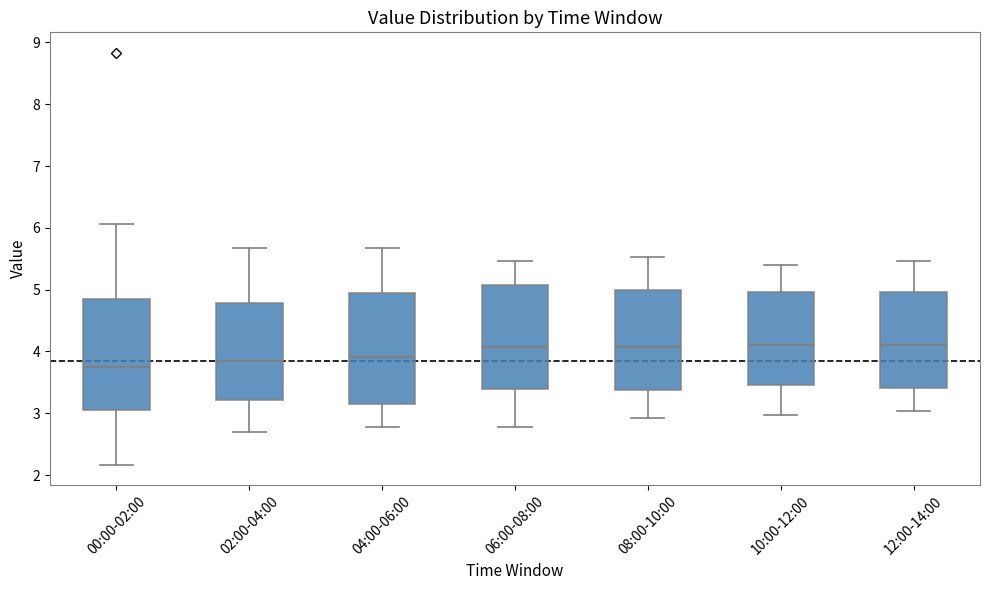

Reading left to right, read every box against the y-axis: the position of its median line, the range the box covers, and the ends of its whiskers. The values are not printed on the chart, so give them approximately, as read against the axis.

00:00-02:00: median 3.8, box 3.1 to 4.9, whiskers 2.2 to 6.1
02:00-04:00: median 3.9, box 3.2 to 4.8, whiskers 2.7 to 5.7
04:00-06:00: median 3.9, box 3.2 to 4.9, whiskers 2.8 to 5.7
06:00-08:00: median 4.1, box 3.4 to 5.1, whiskers 2.8 to 5.5
08:00-10:00: median 4.1, box 3.4 to 5.0, whiskers 2.9 to 5.5
10:00-12:00: median 4.1, box 3.5 to 5.0, whiskers 3.0 to 5.4
12:00-14:00: median 4.1, box 3.4 to 5.0, whiskers 3.0 to 5.5